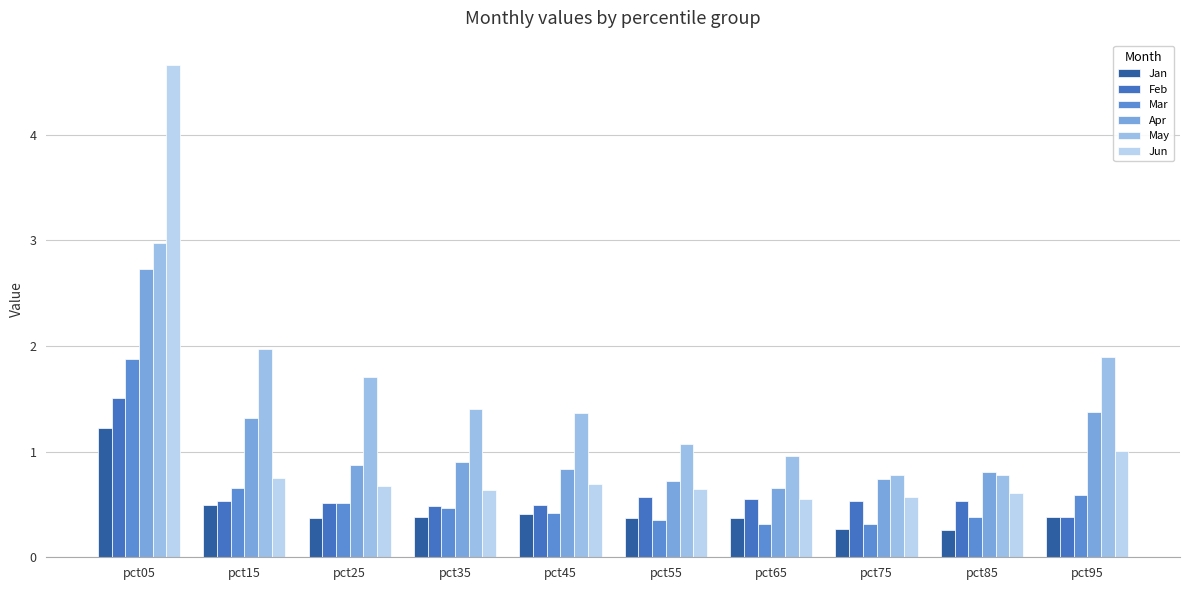

Is the value of May at pct15 greater than the value of Jan at pct85?

Yes